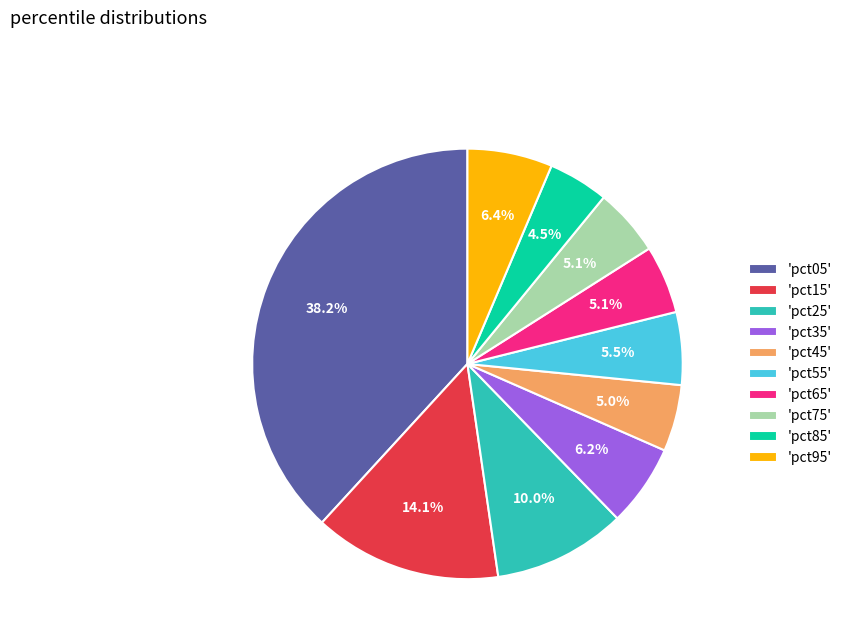

How many segments does this pie chart have?

10